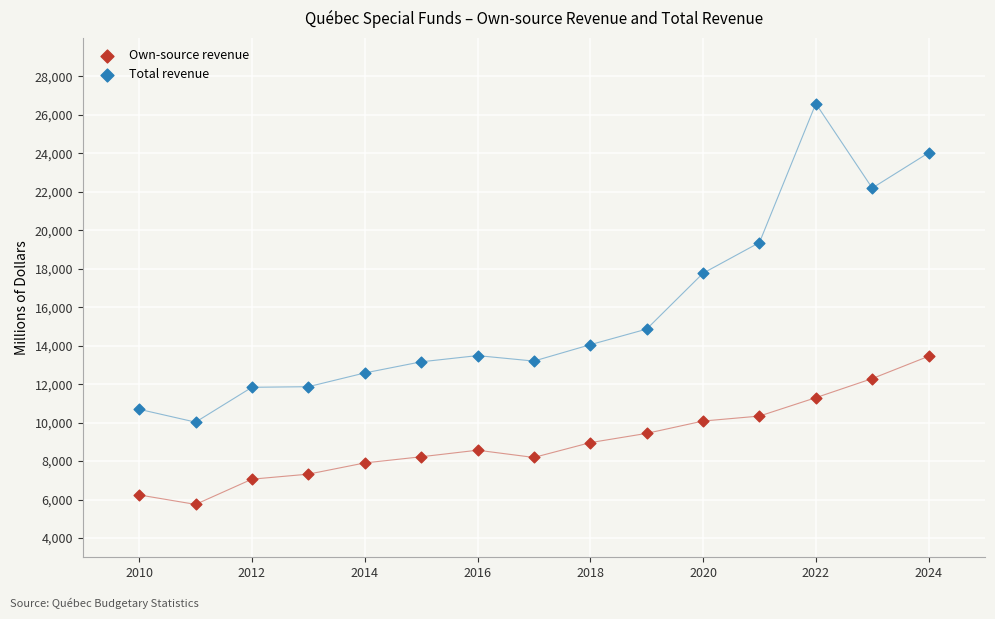

Which series contains the lowest Y value?

Own-source revenue